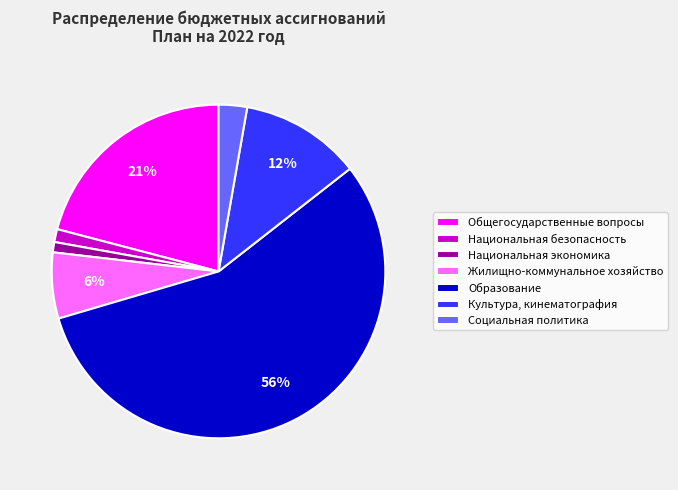

Which has a higher value, Жилищно-коммунальное хозяйство or Социальная политика?

Жилищно-коммунальное хозяйство